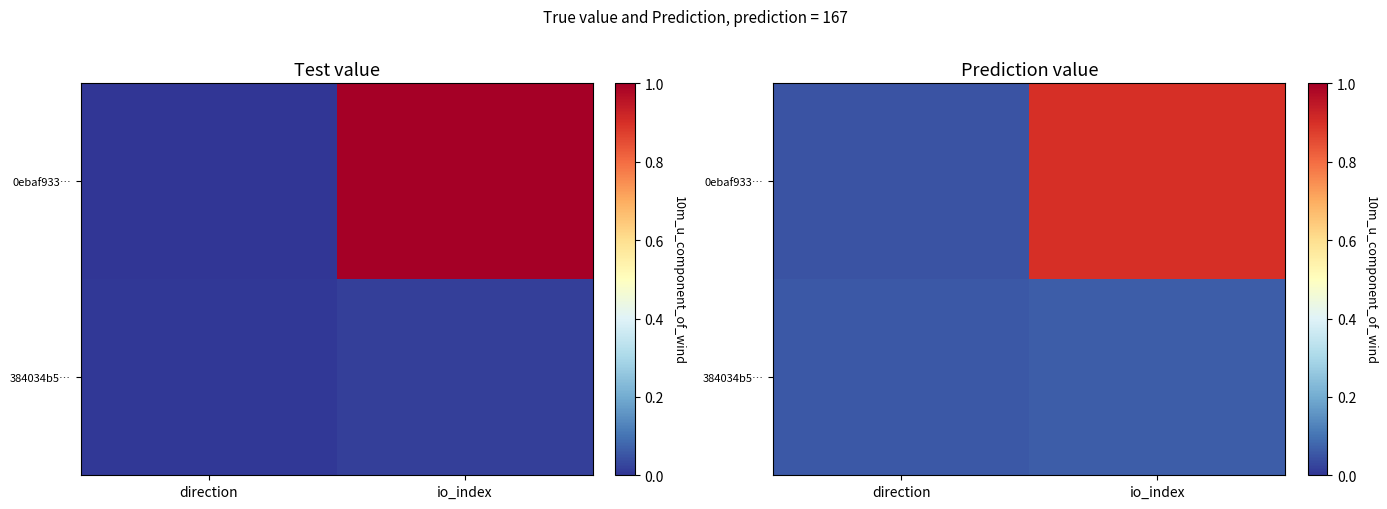

What is the average value of the 0ebaf933… series?

0.5